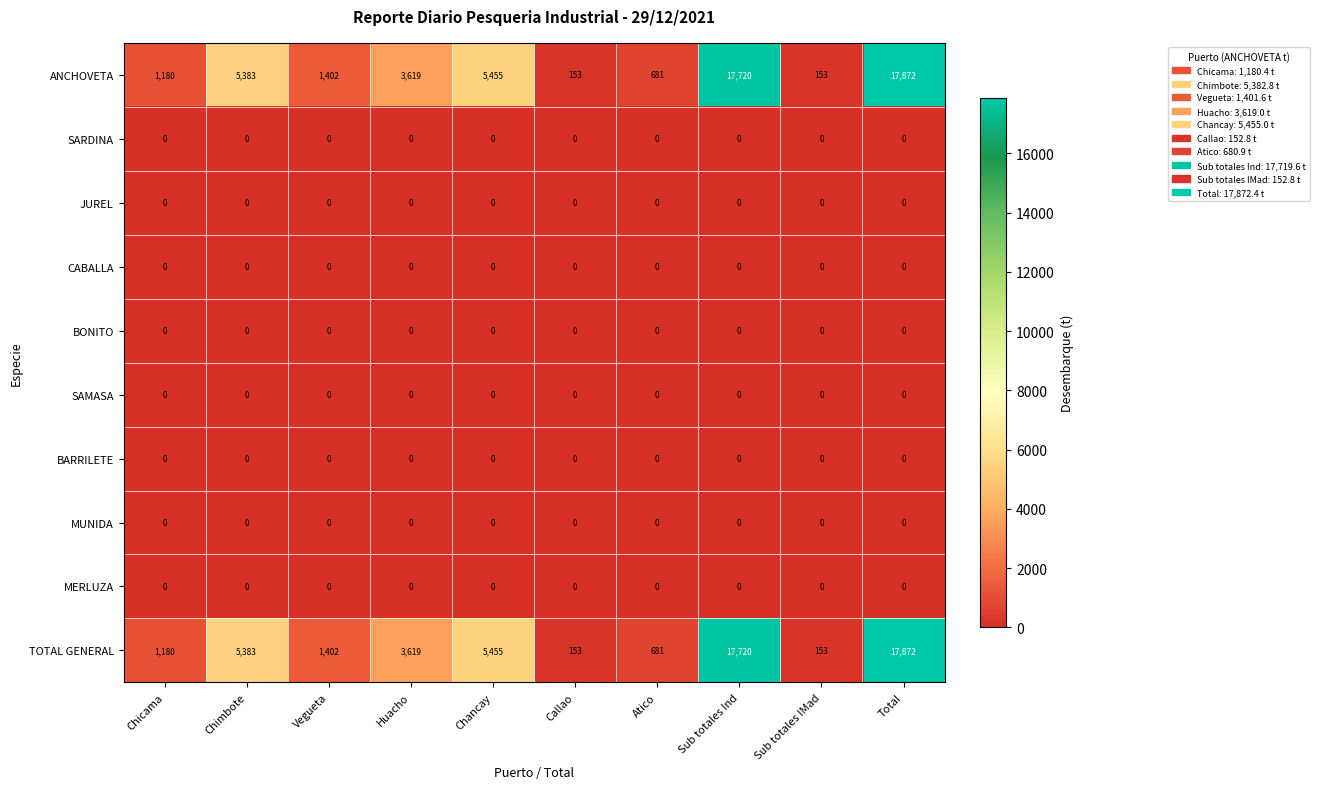

Count the number of data series in this chart.

10